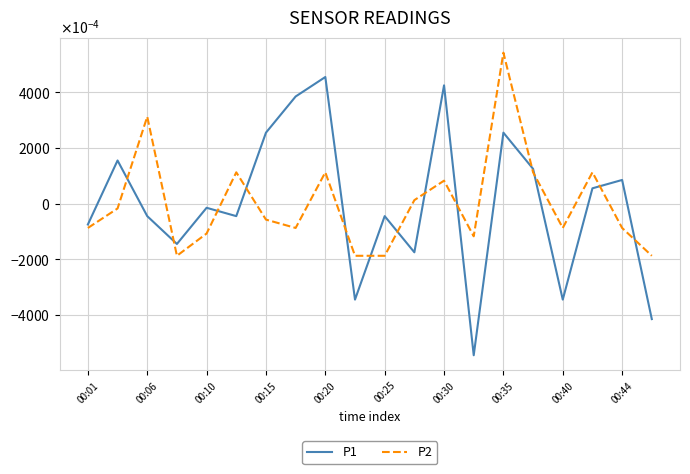

Does the chart have visible grid lines?

Yes